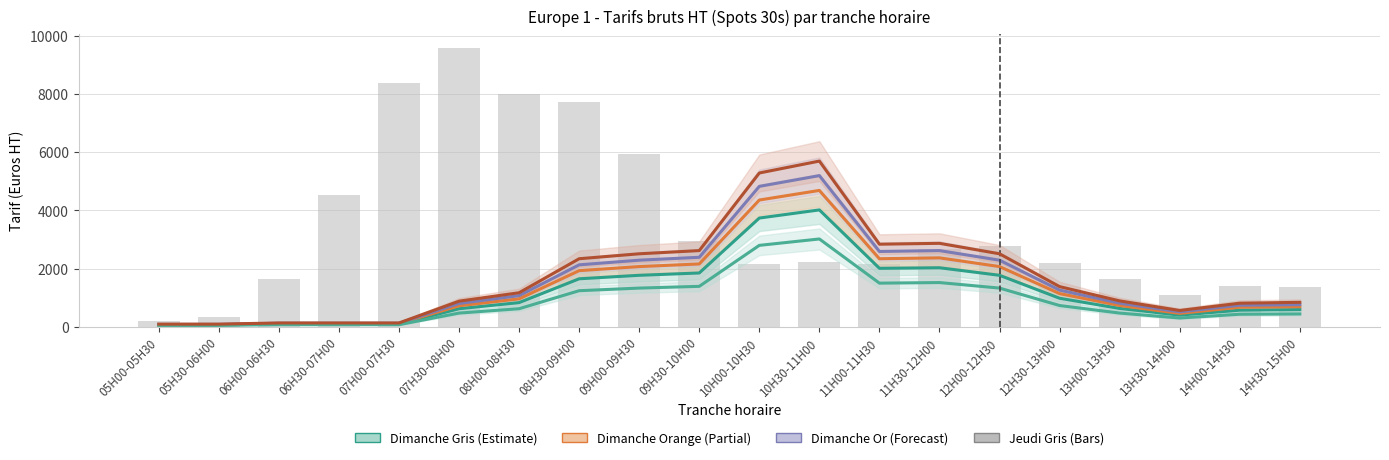

The Jeudi Gris series shows 5950 at 09H00-09H30. True or false?

True